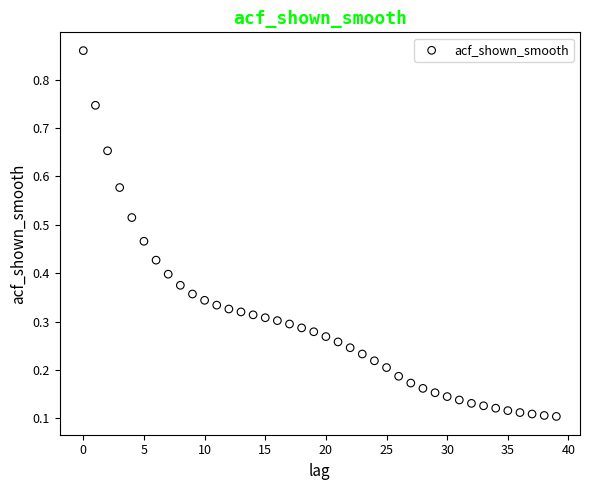

What is the range of Y values (max minus min)?

0.8